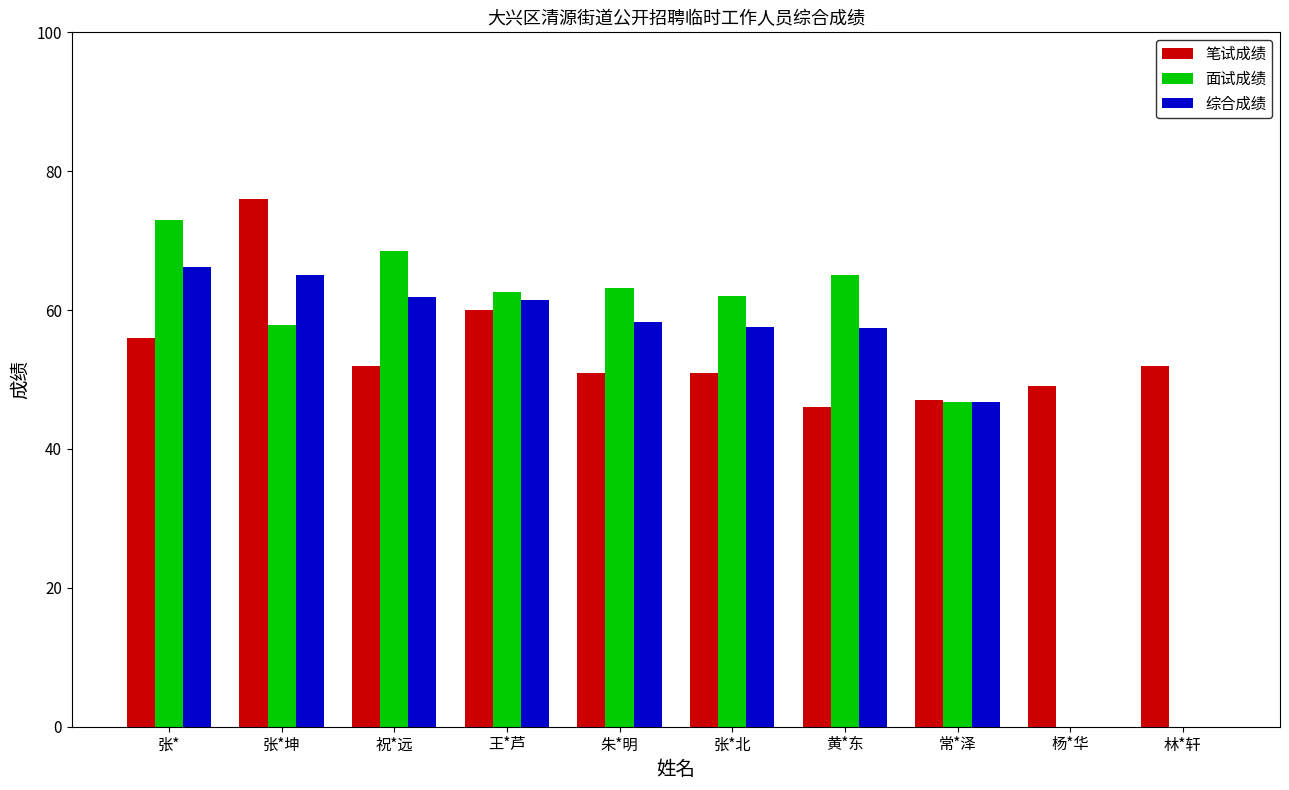

Which series changed the most between 王*芦 and 林*轩?

面试成绩